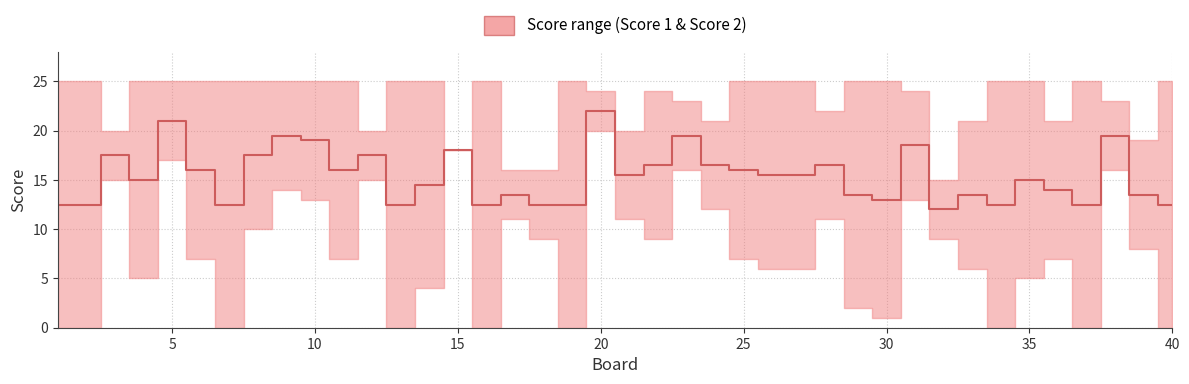

Does the chart have visible grid lines?

Yes